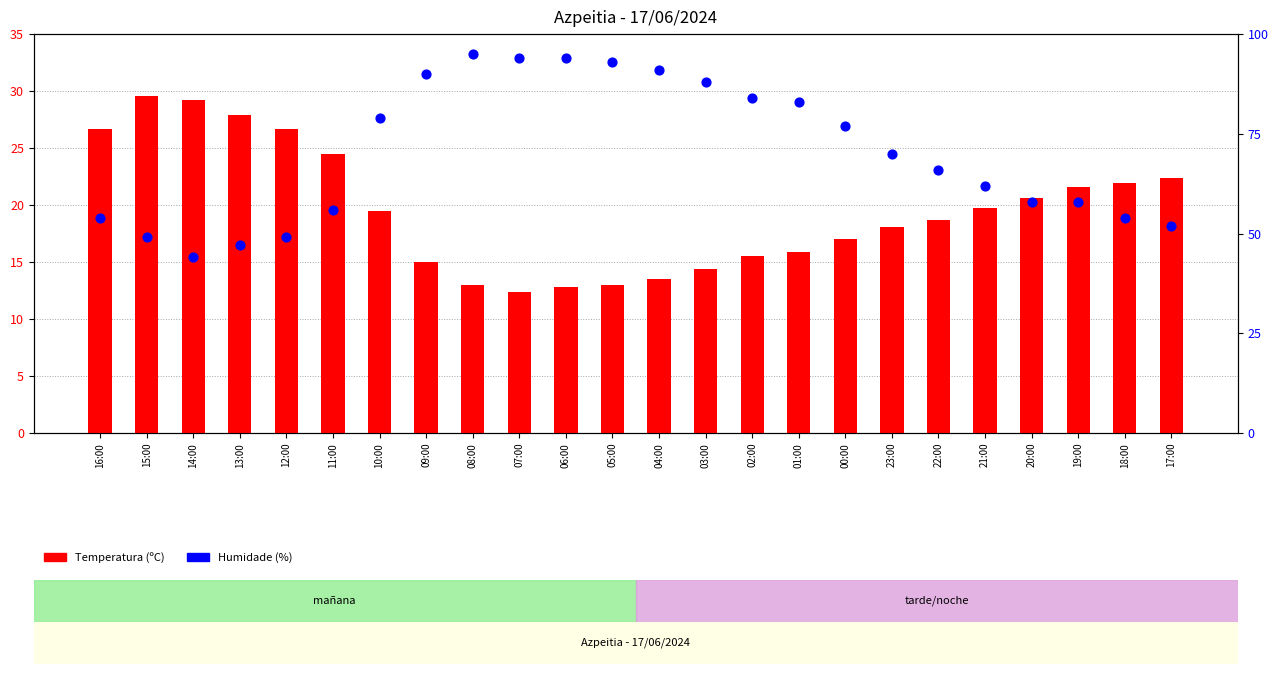

At how many categories does at least one series exceed 22?

24